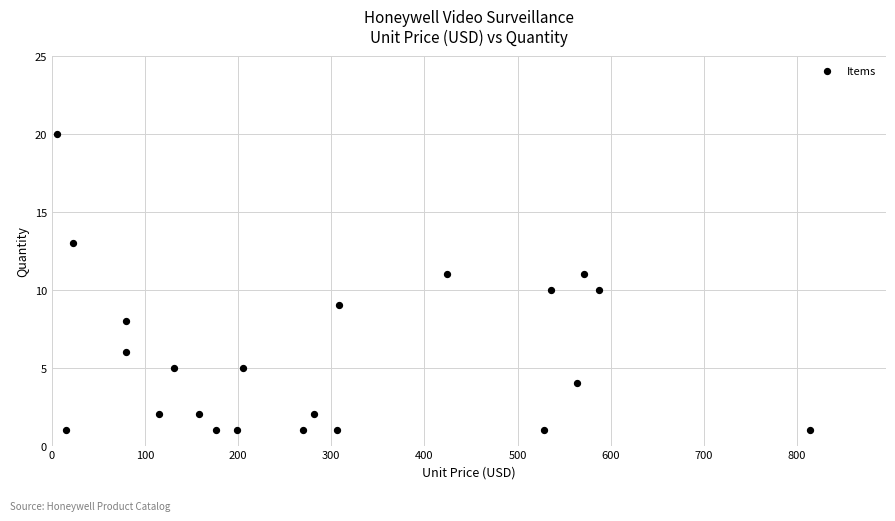

What is the range of Y values (max minus min)?

19